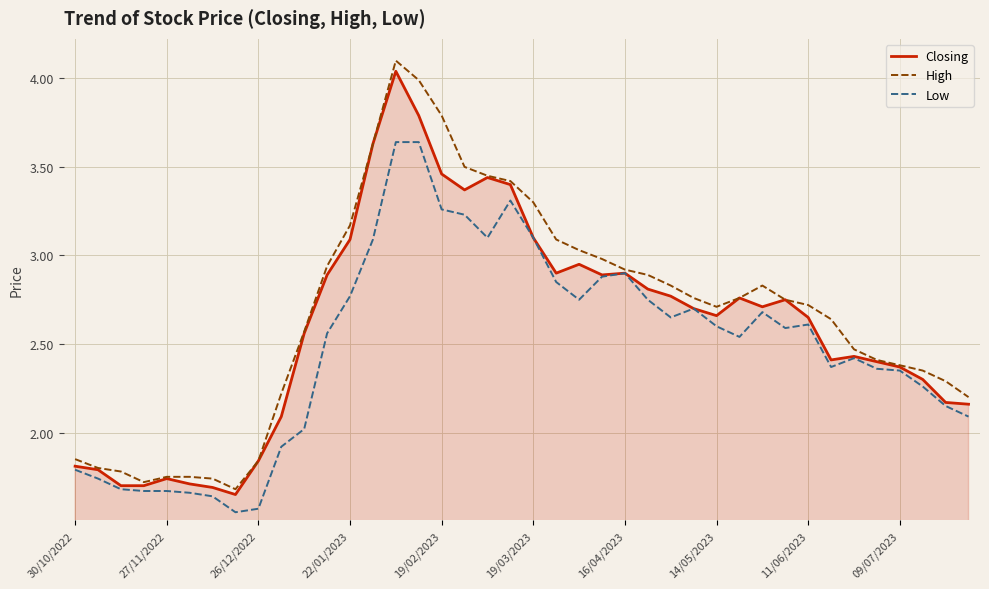

What is the highest value of the High series?

4.1